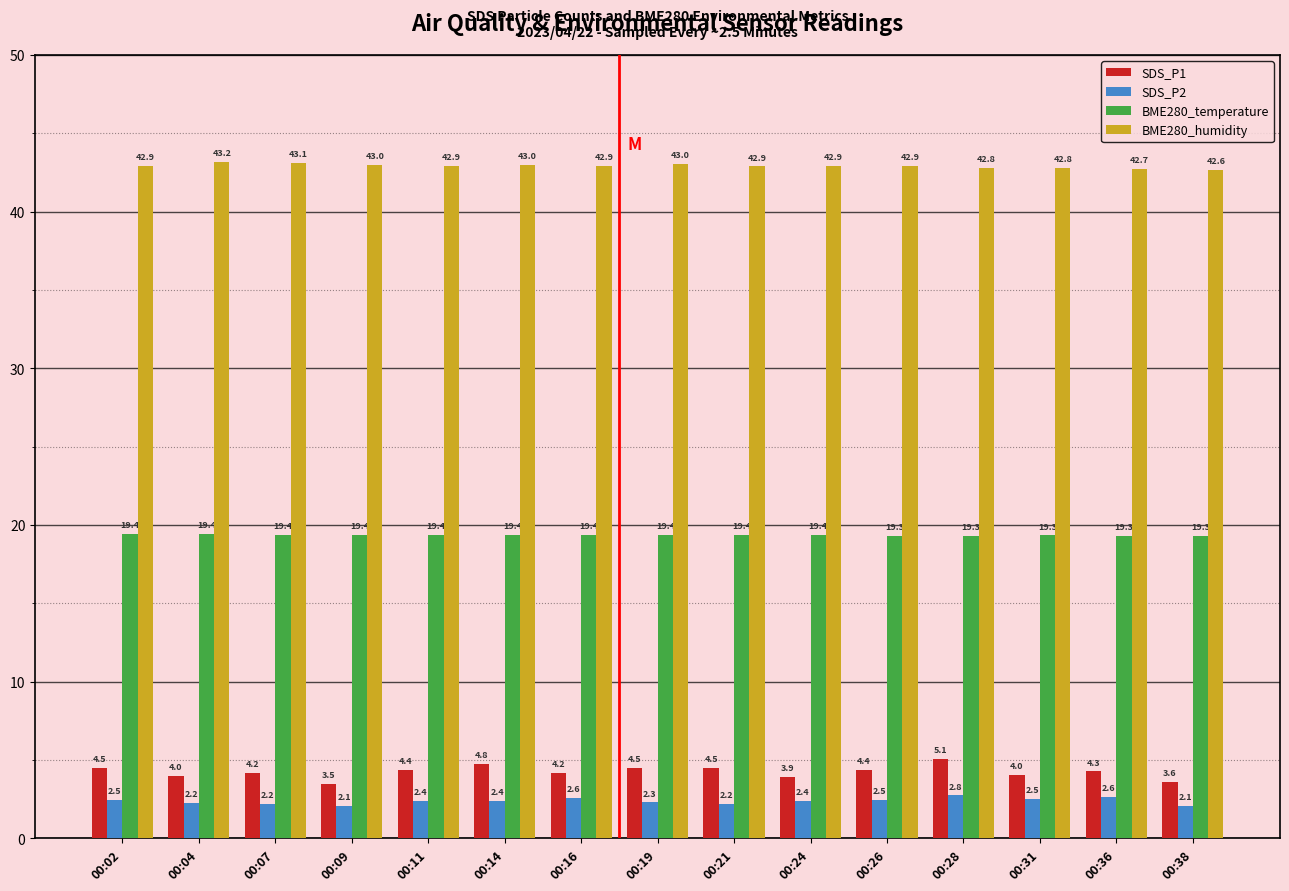

Which category has the highest value in the SDS_P2 series?

00:28